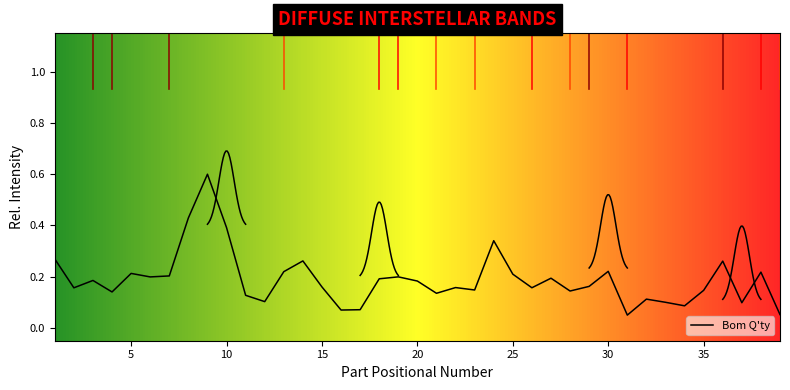

Is this an area chart (filled region under the line)?

No